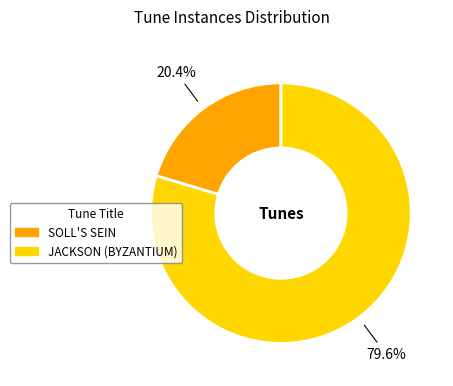

How many segments does this pie chart have?

2